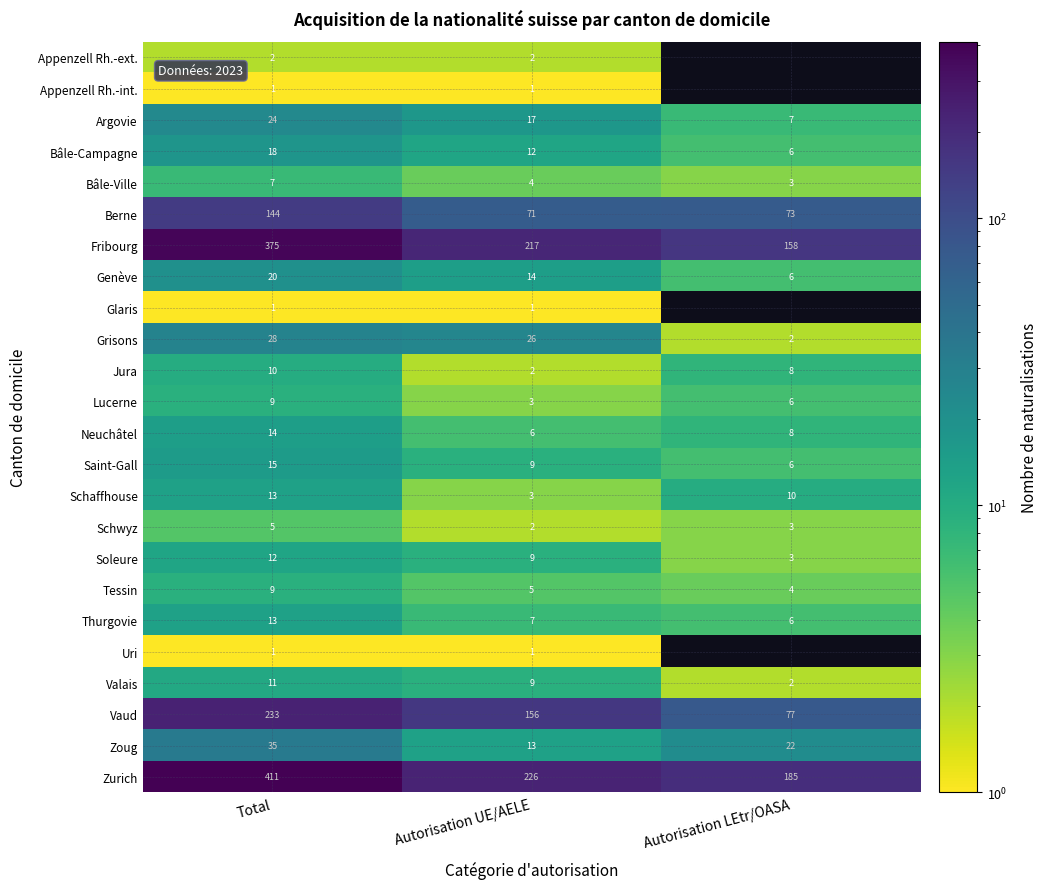

What is the highest value of the Neuchâtel series?

14